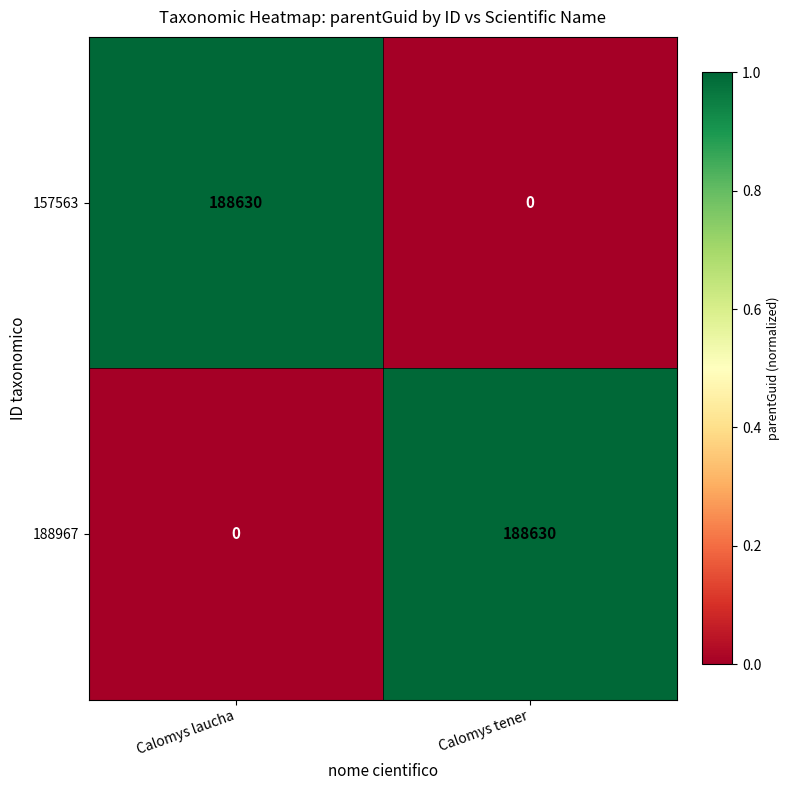

The value of 188967 at Calomys tener is 304524. True or false?

False